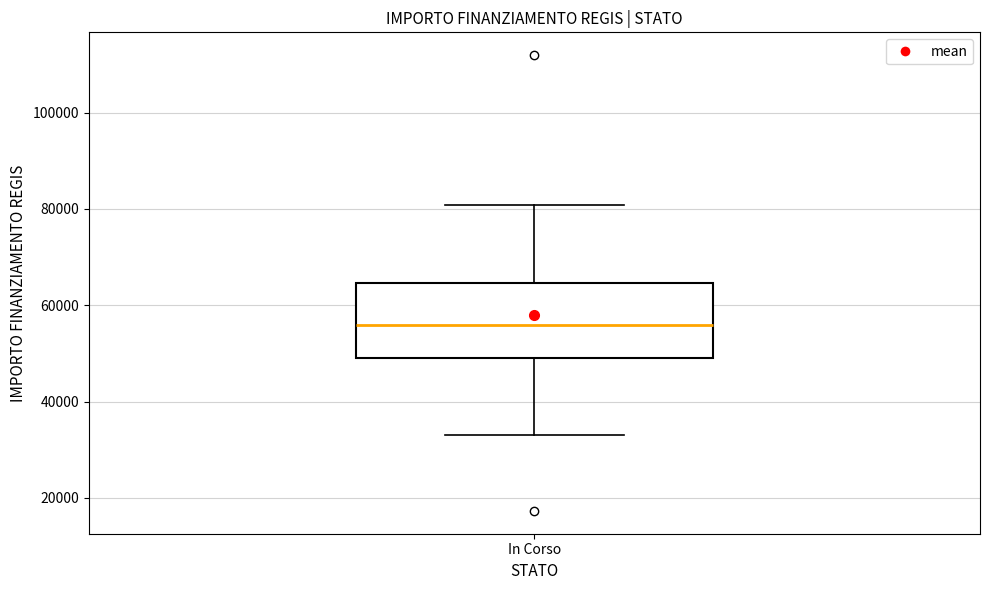

Read this box plot against the y-axis: the position of the median line, the range covered by the box, and the ends of both whiskers. The values are not printed on the chart, so give them approximately, as read against the axis.

median 56000, box 50000 to 64000, whiskers 32000 to 80000